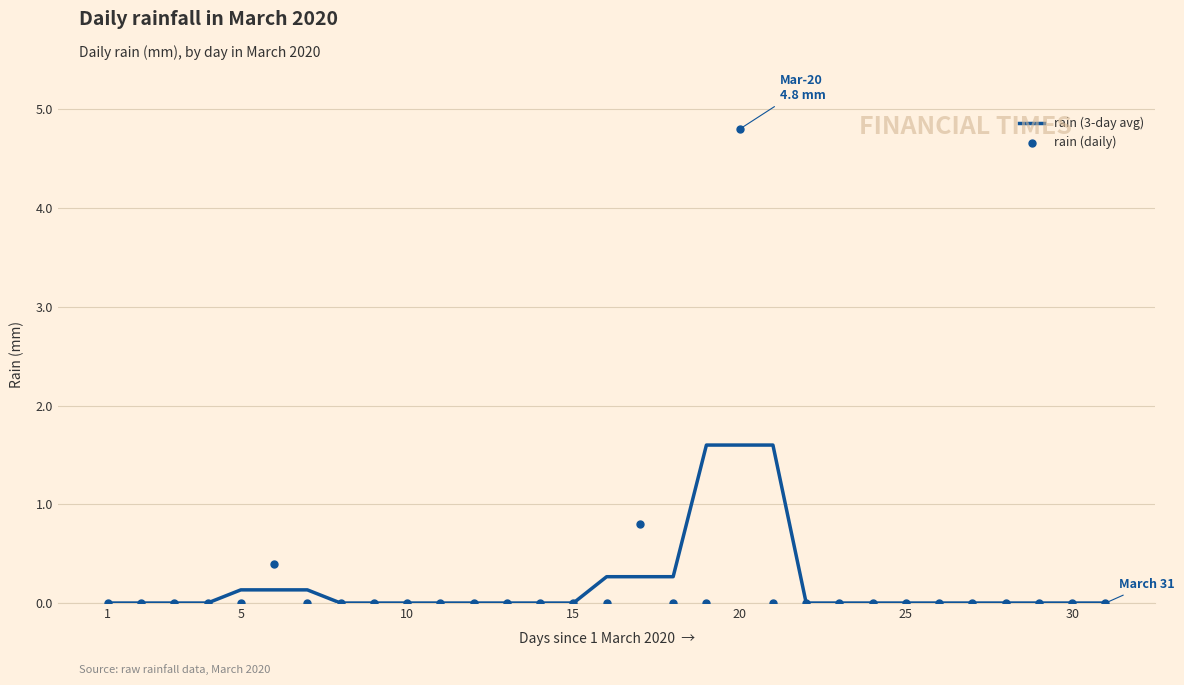

Which series has the largest total across all categories?

rain (3-day avg)